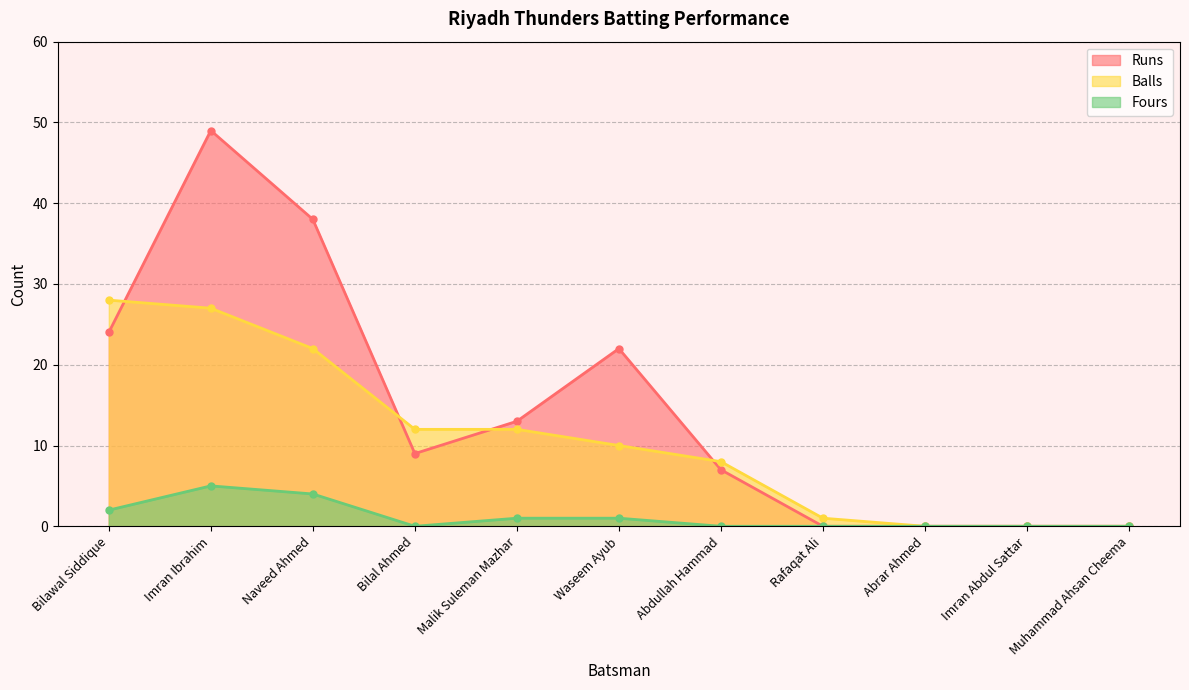

What is the average value of the Balls series?

11